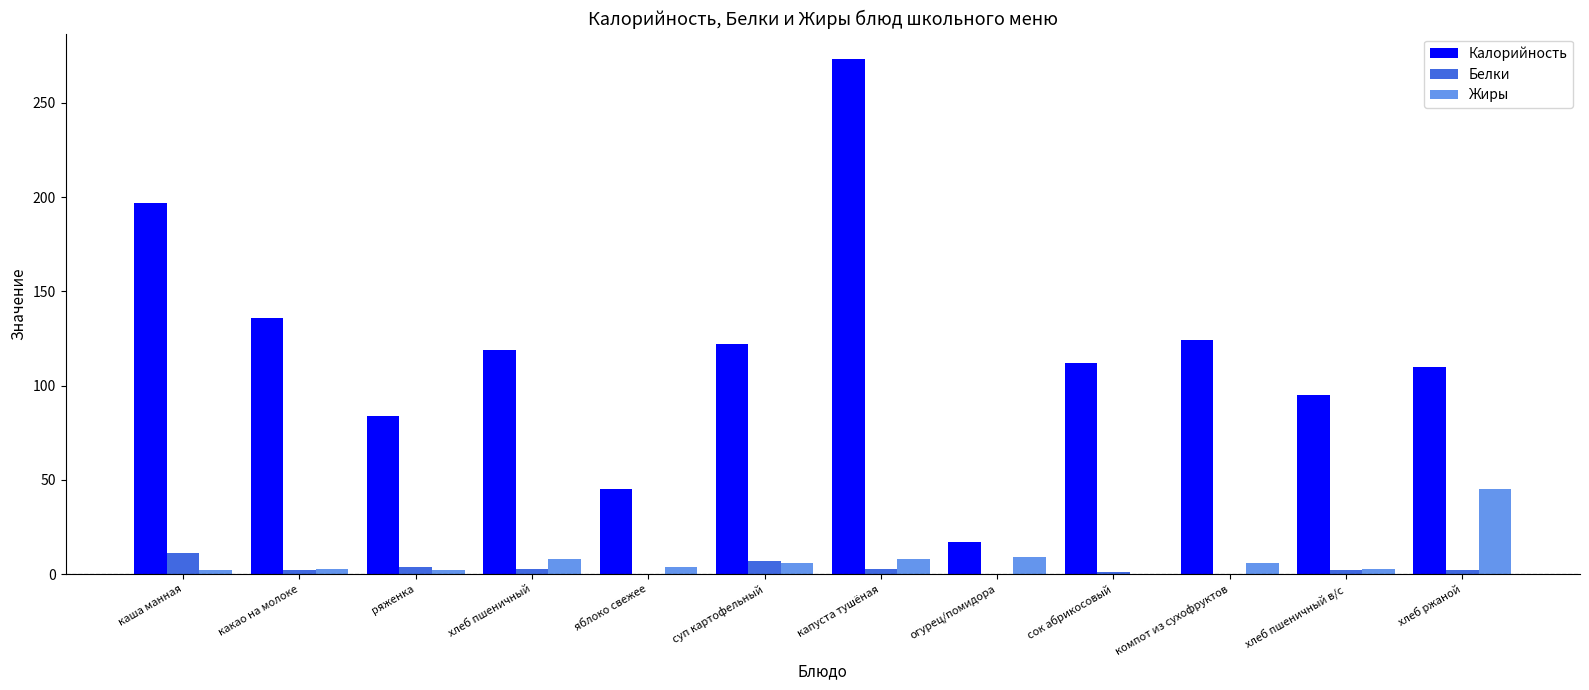

What is the sum of all Белки values?

35